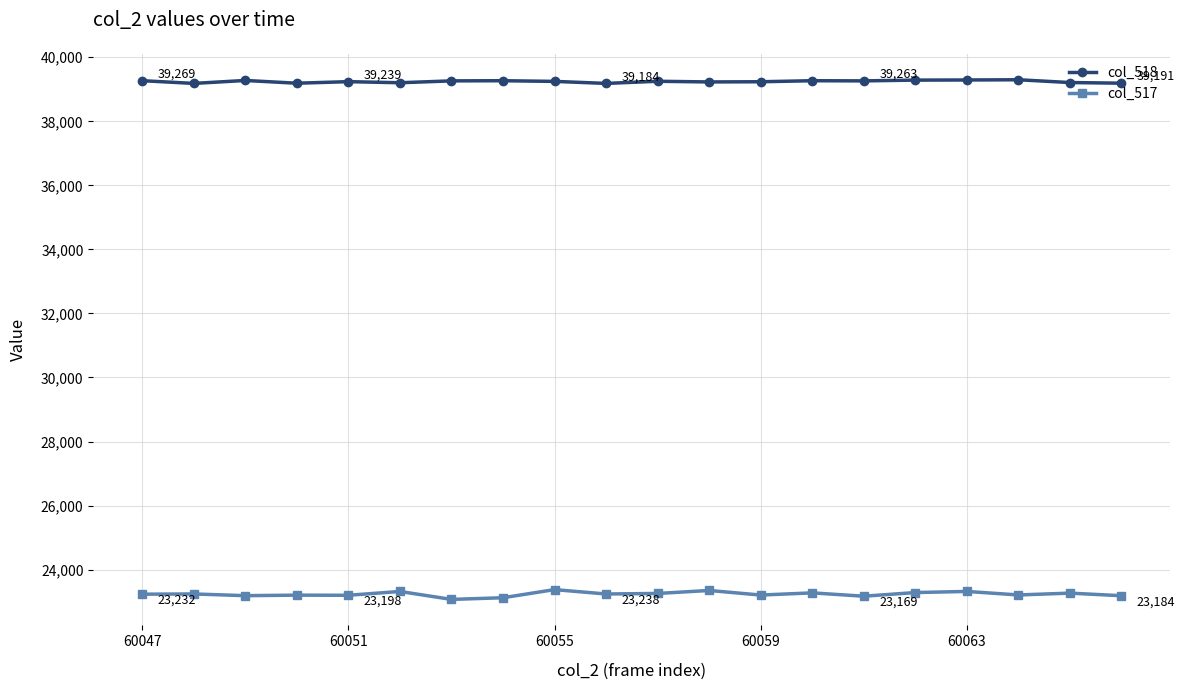

Rank the series by their average value, from highest to lowest.

col_518, col_517